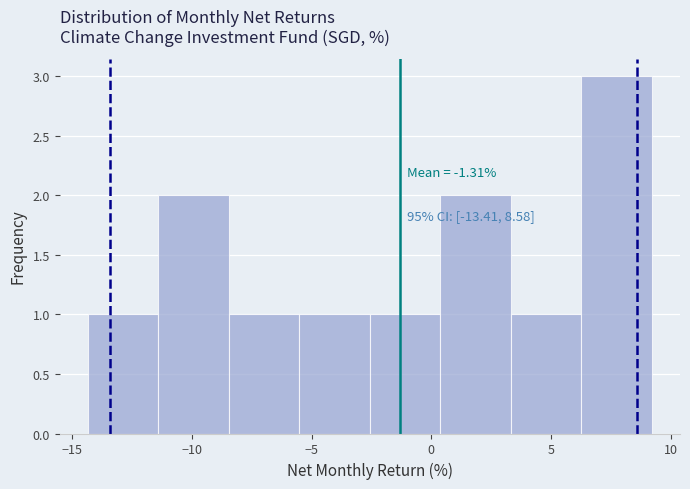

Which range on the x-axis has the tallest bar?

6.5 to 9.0